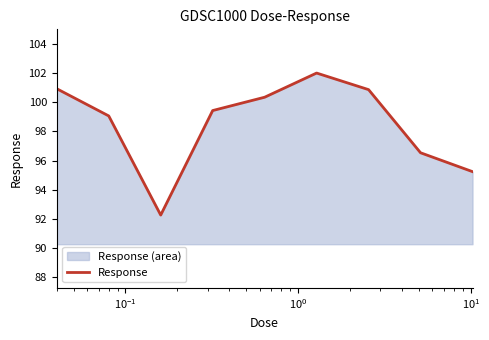

What is the smallest value displayed?

92.3